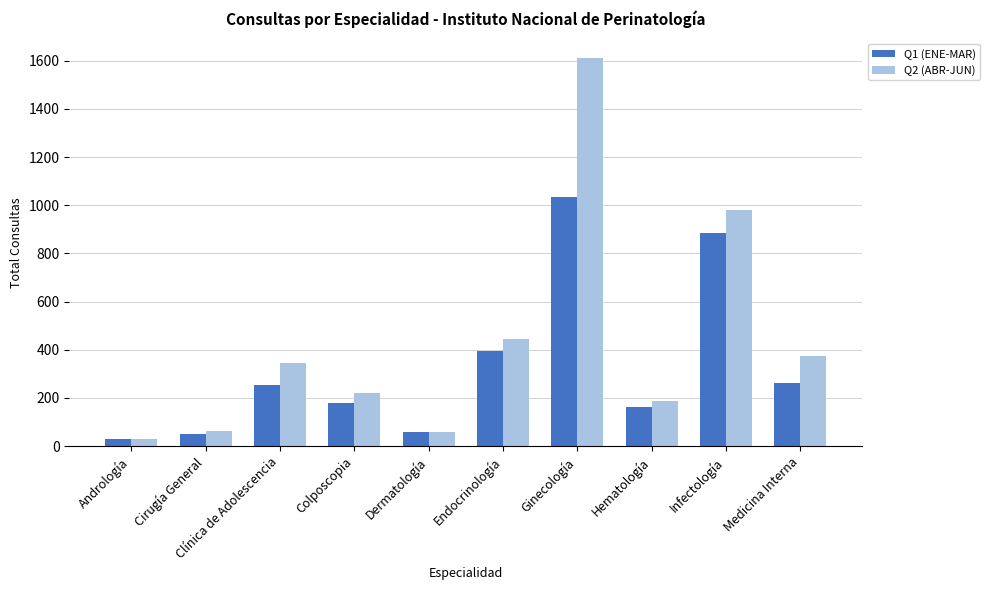

What are all the series names shown in the legend?

Q1 (ENE-MAR), Q2 (ABR-JUN)